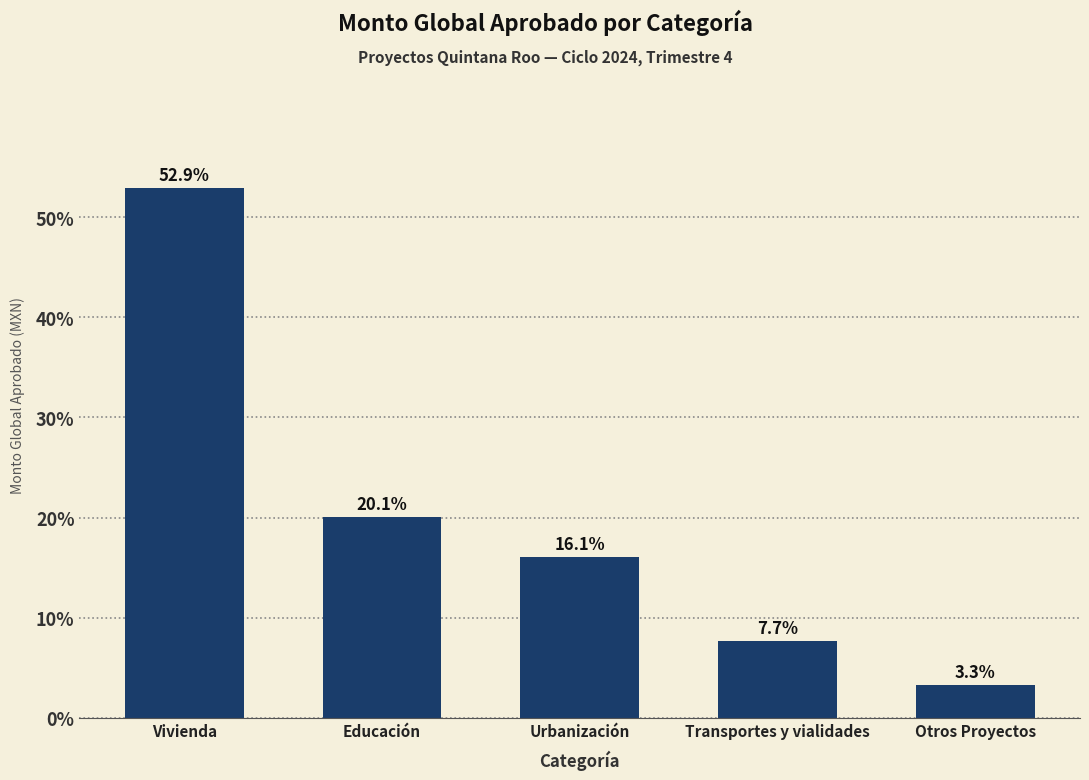

Reading left to right, transcribe all the data shown in this chart.

52.9	20.1	16.1	7.7	3.3